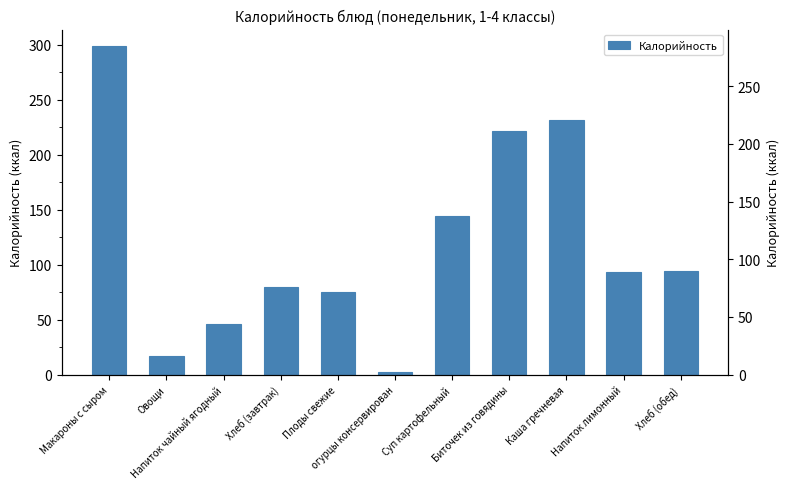

Reading left to right, what are all the values shown in this chart?

Макароны с сыром=299.0	Овощи=17.0	Напиток чайный ягодный=46.0	Хлеб (завтрак)=80.0	Плоды свежие=75.0	огурцы консервирован=2.3	Суп картофельный=144.0	Биточек из говядины=222.0	Каша гречневая=232.0	Напиток лимонный=93.0	Хлеб (обед)=94.0